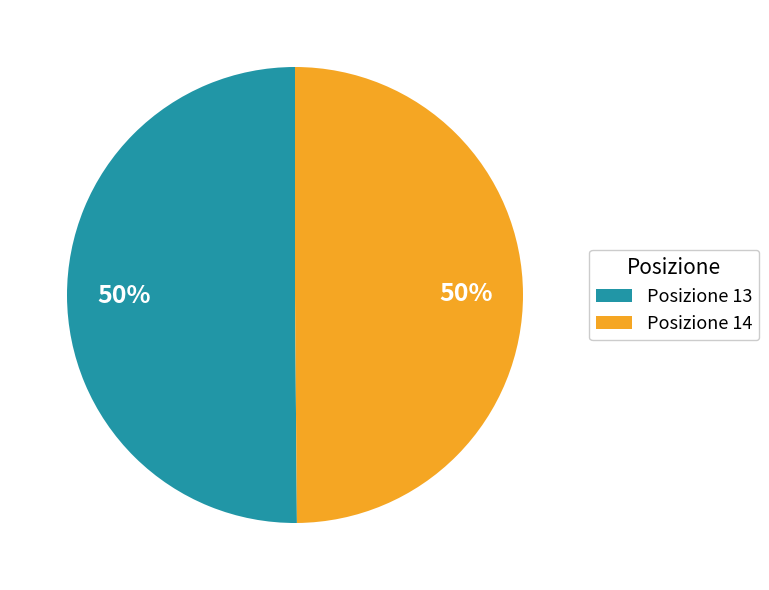

The Posizione 13 slice represents 65% of the pie. True or false?

False